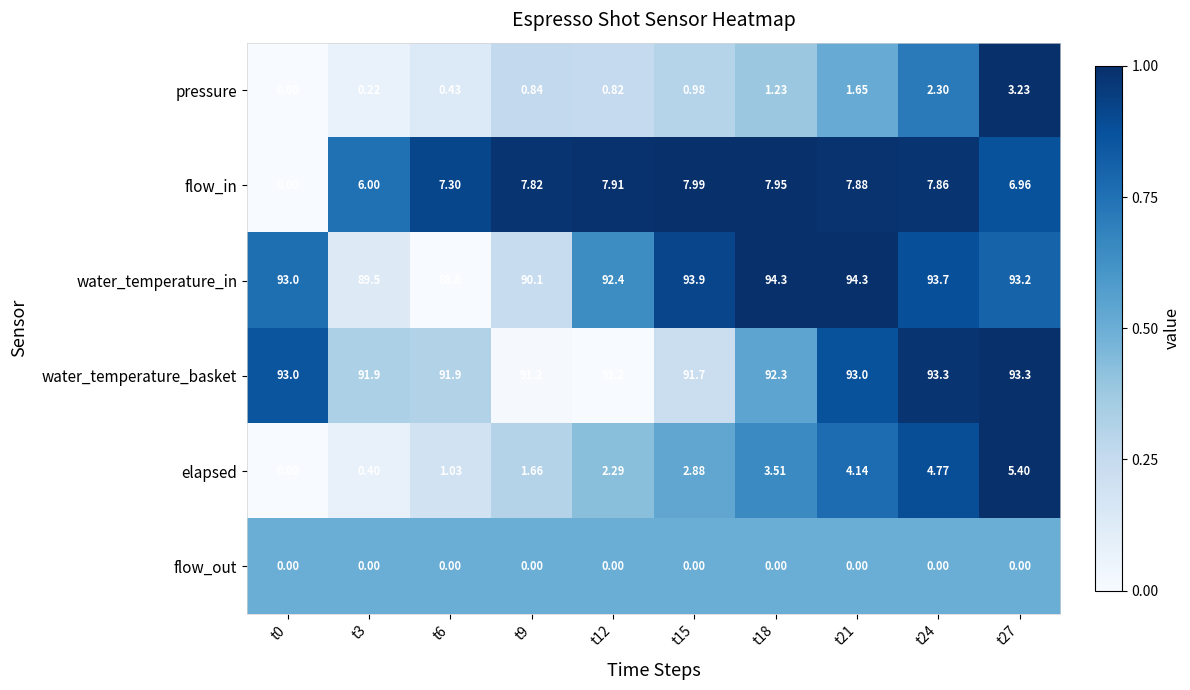

Which series changed the most between t3 and t15?

water_temperature_in